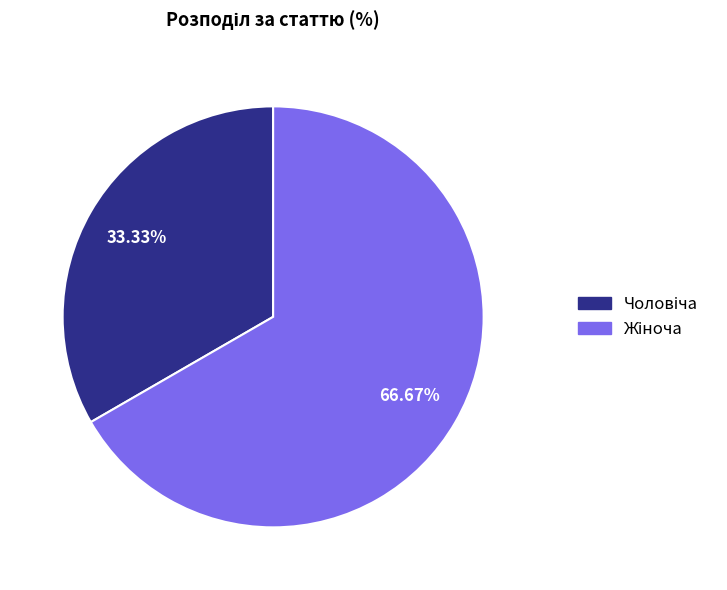

Does any single category account for the majority?

Yes